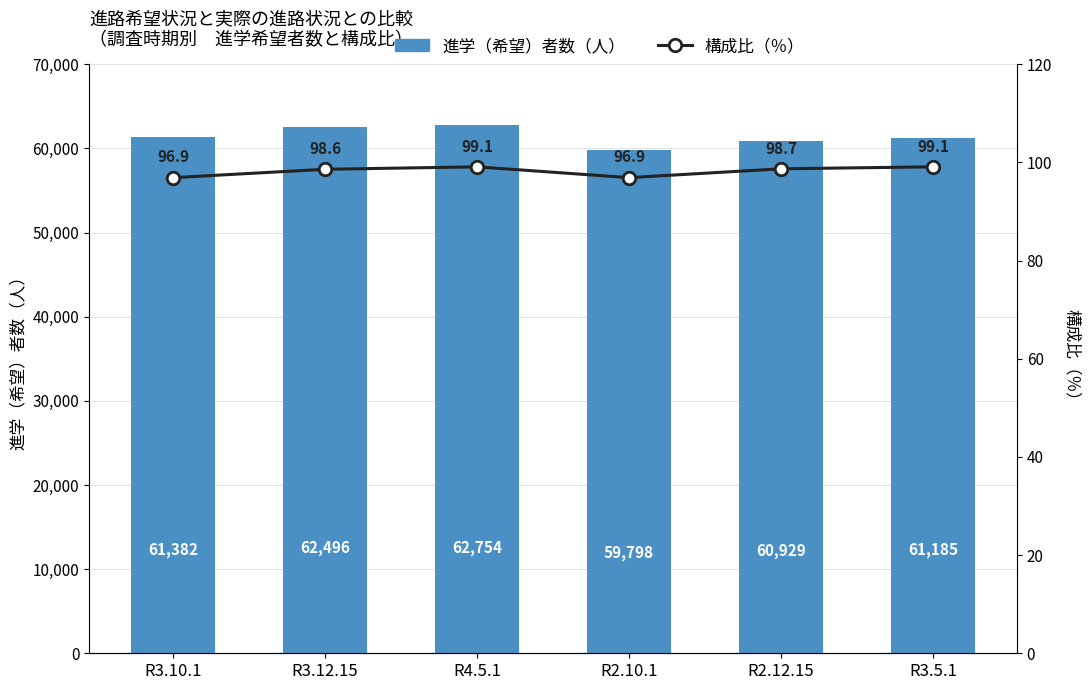

How many values in the 進学（希望）者数（人） series exceed 61382?

2